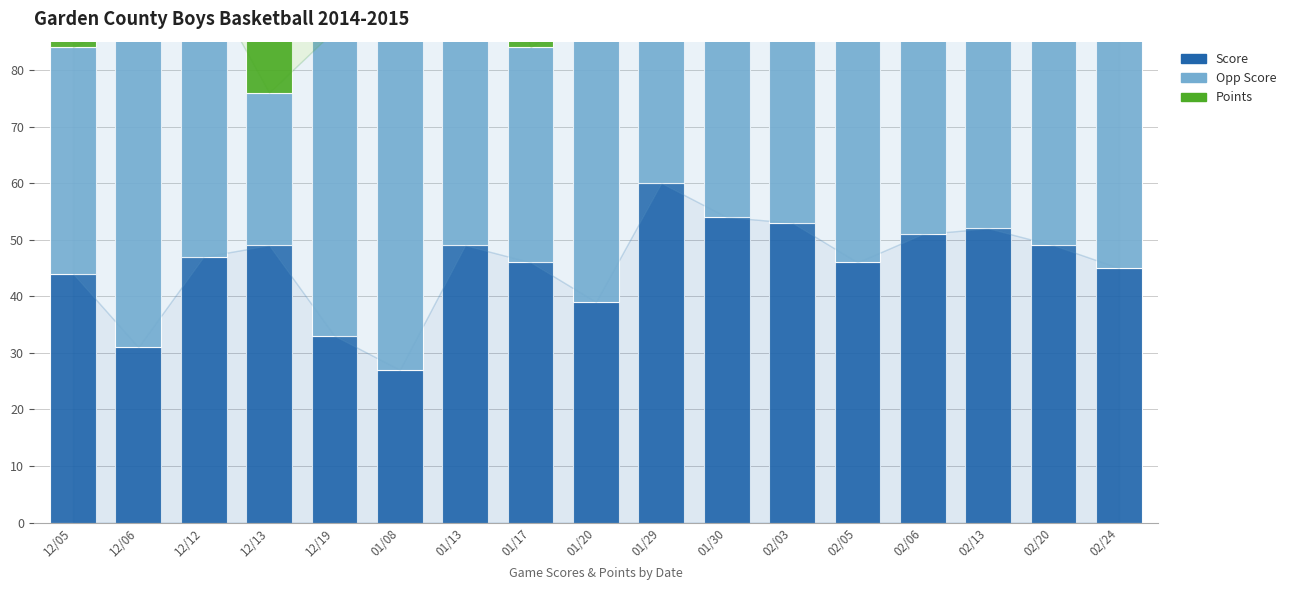

The Points series shows 43 at 12/06. True or false?

True